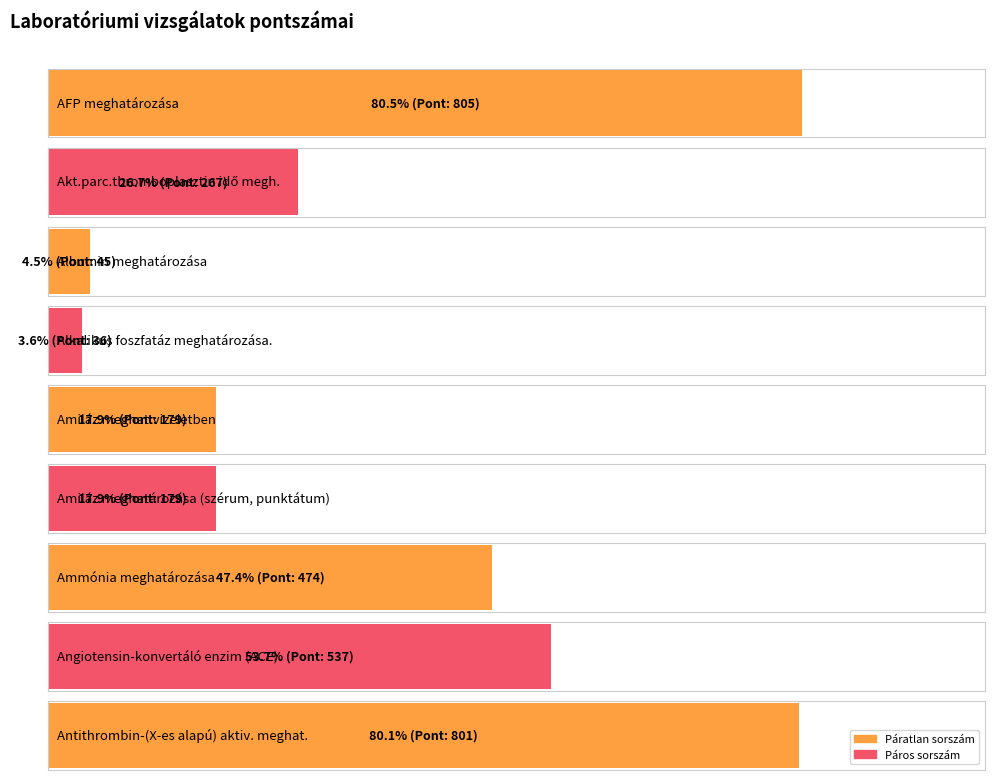

What is the difference between the values at Alkalikus foszfatáz meghatározása. and Ammónia meghatározása?

438